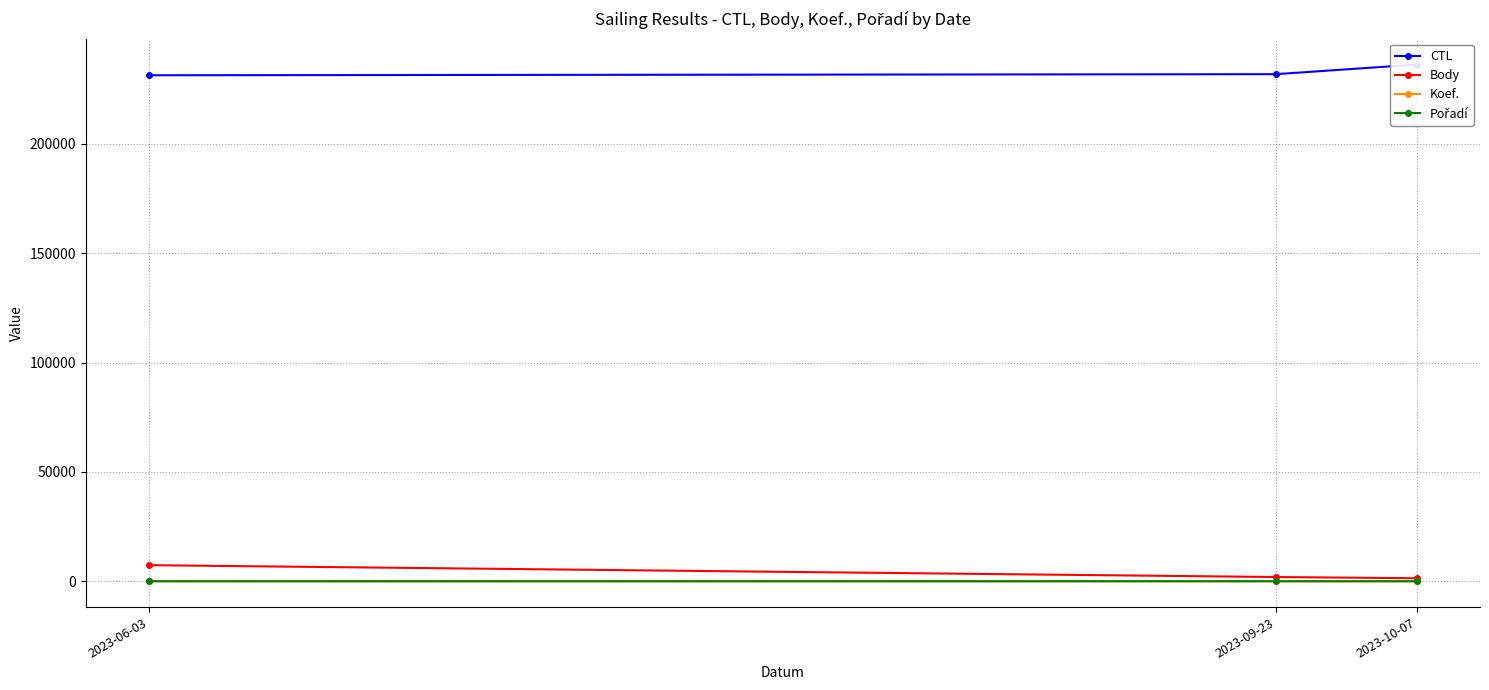

Which series has the largest range (max minus min)?

Body